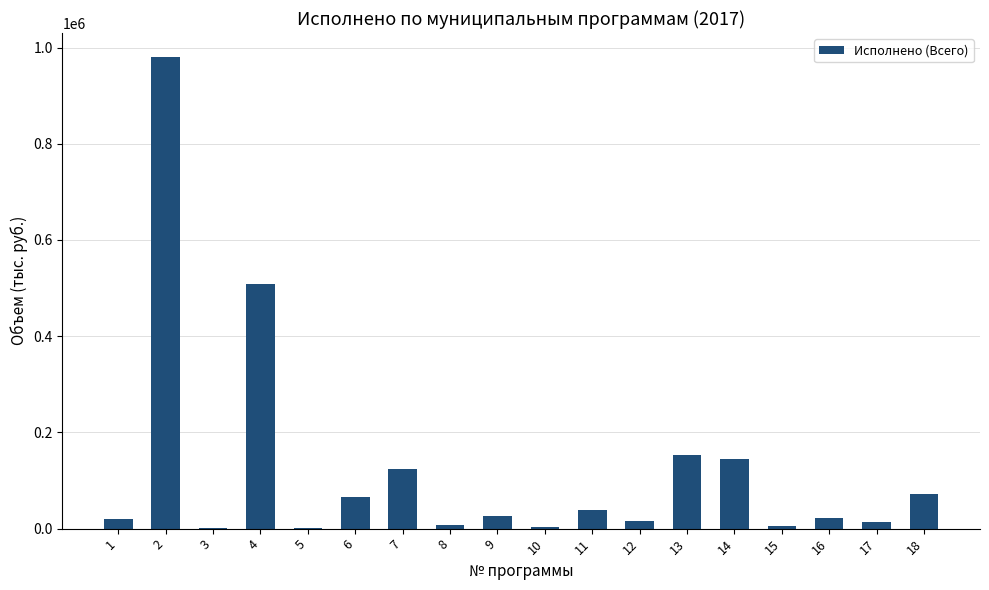

Which has a higher value, 13 or 18?

13